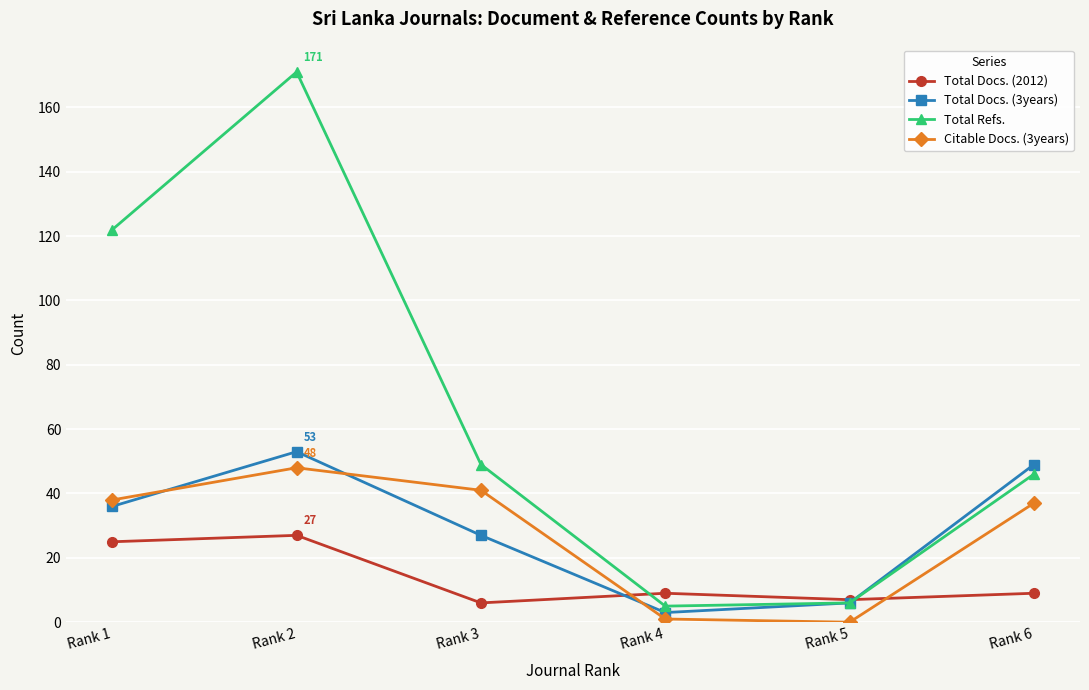

What is the sum of all Total Refs. values?

399